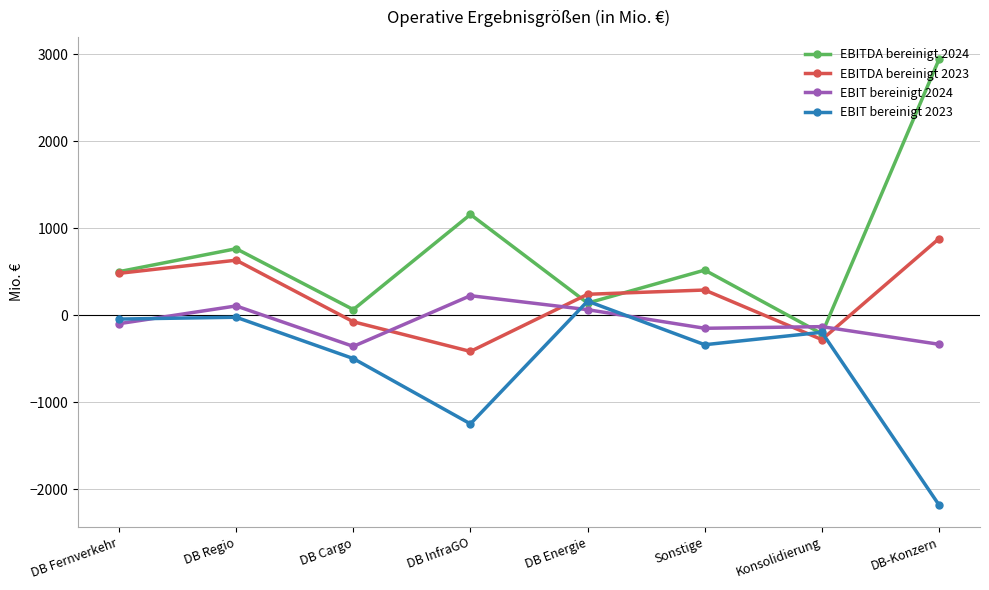

Is it true that EBIT bereinigt 2023 equals -100 at Sonstige?

False